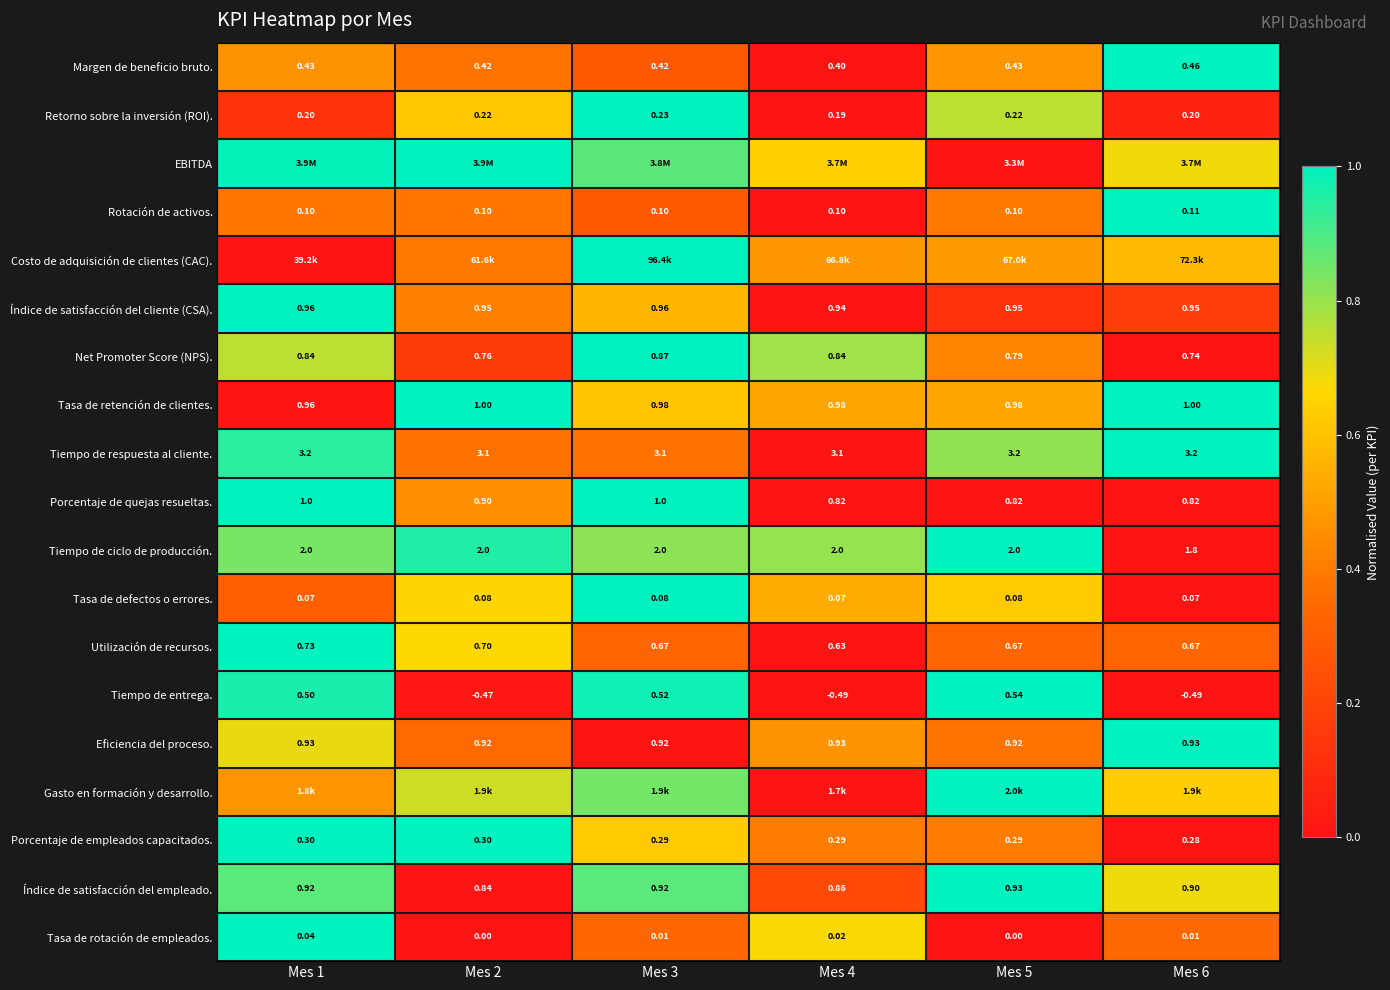

Count the Net Promoter Score (NPS). values in the range 0 to 1.

6